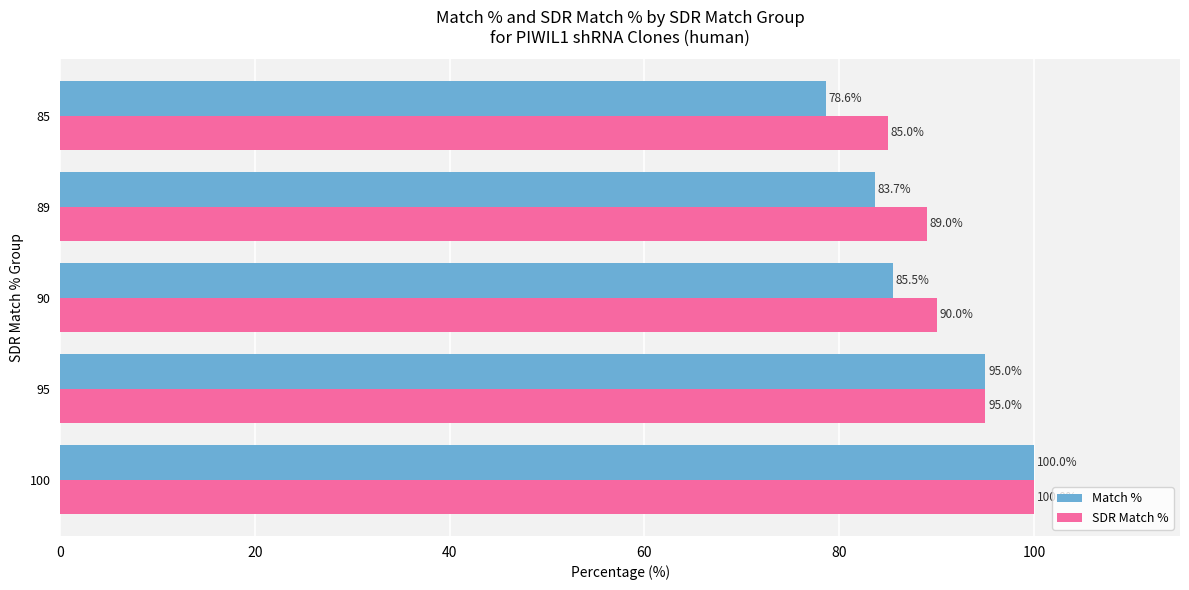

What is the minimum value for Match %?

78.6